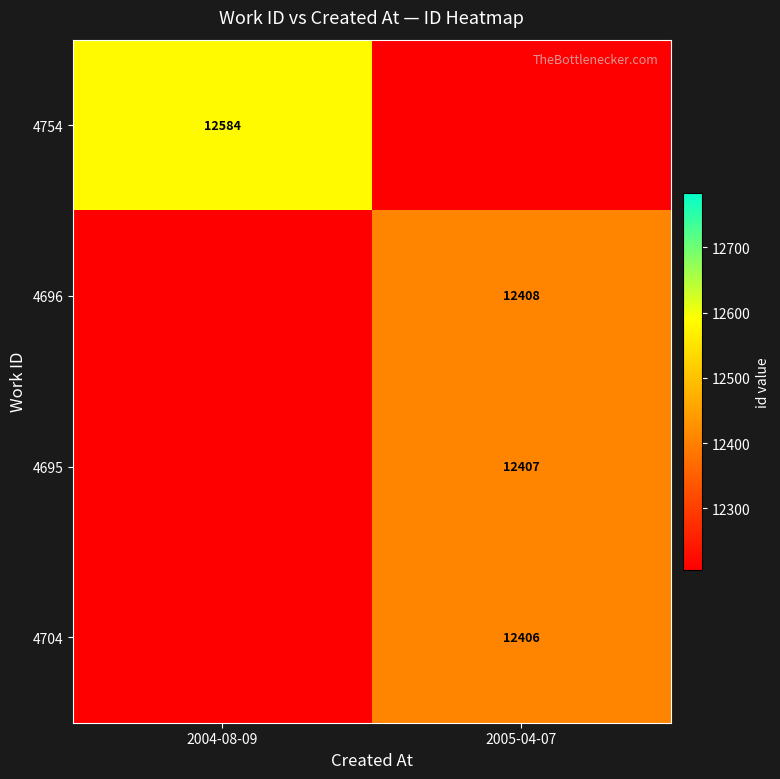

True or false: 4704 has a value of 12406 at 2005-04-07.

True